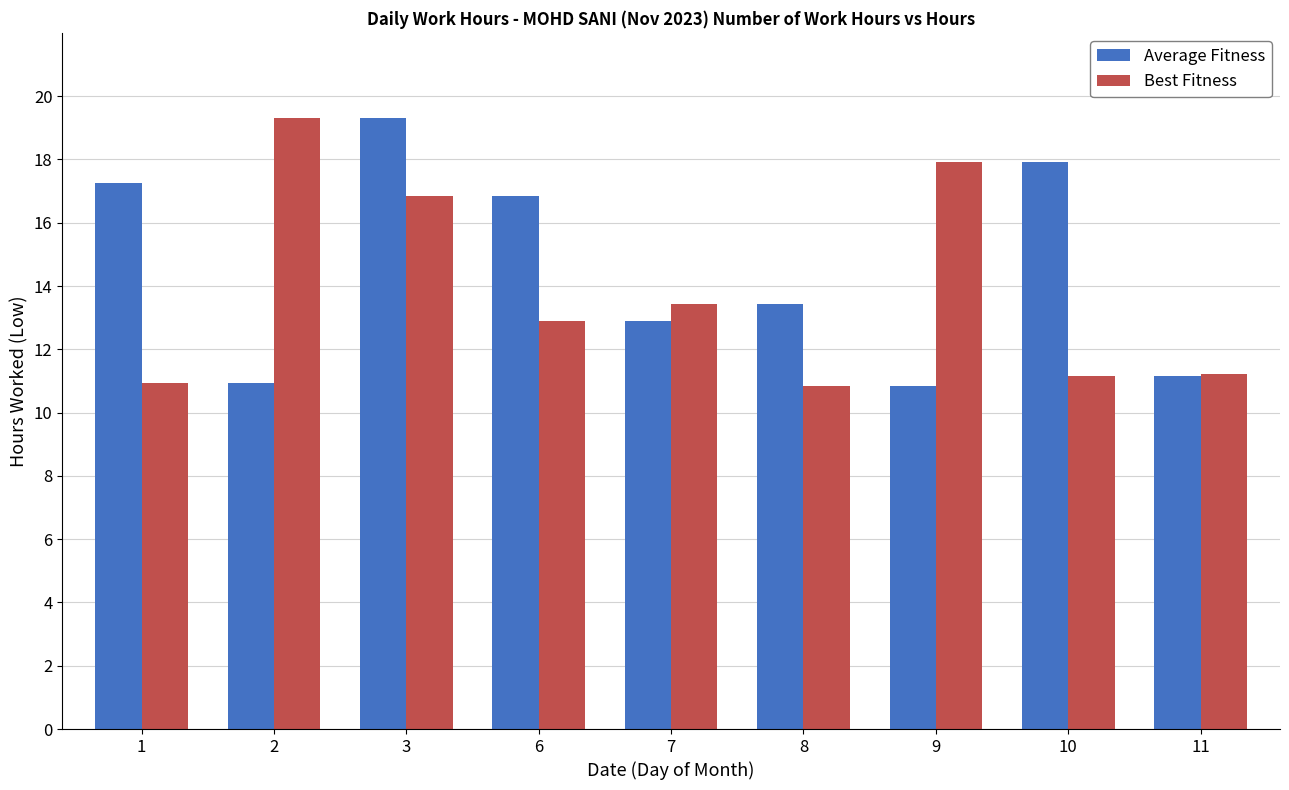

What is the average value of the Best Fitness series?

13.8